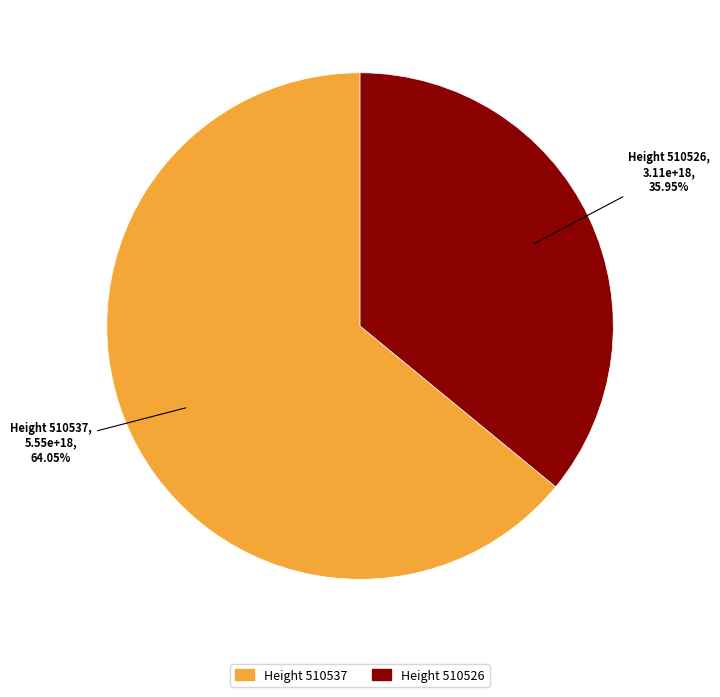

Is the sum of Height 510526 and Height 510537 greater than half?

Yes